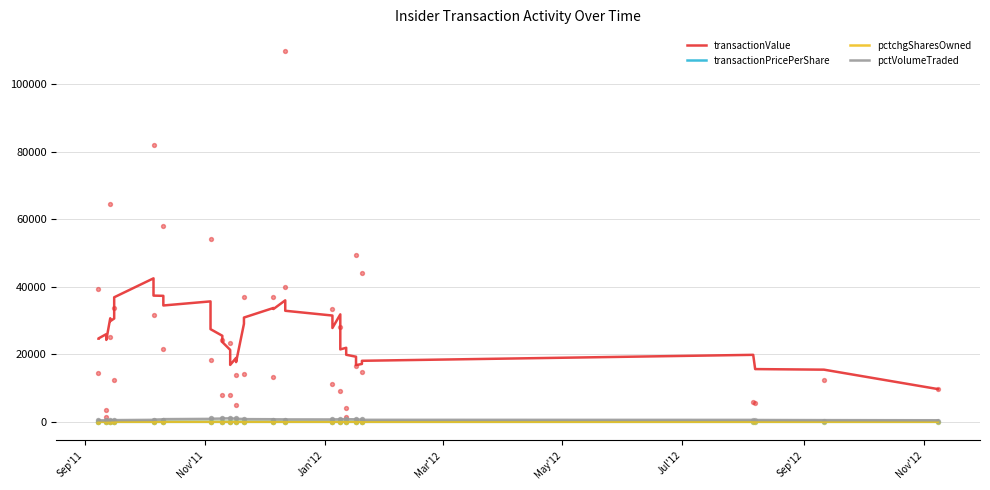

Which series contains the lowest Y value?

pctchgSharesOwned